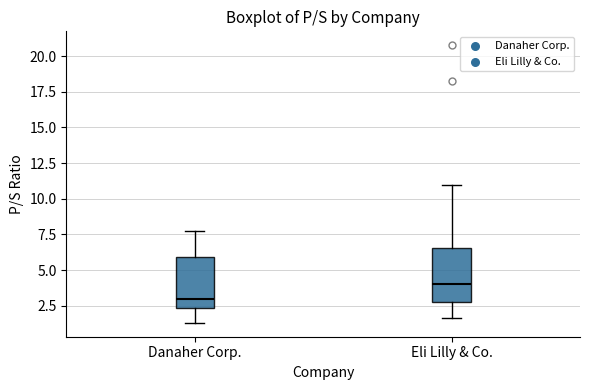

Where is the lower edge of the box for Eli Lilly & Co. on the y-axis? The values are not printed on the chart, so give them approximately, as read against the axis.

3.0